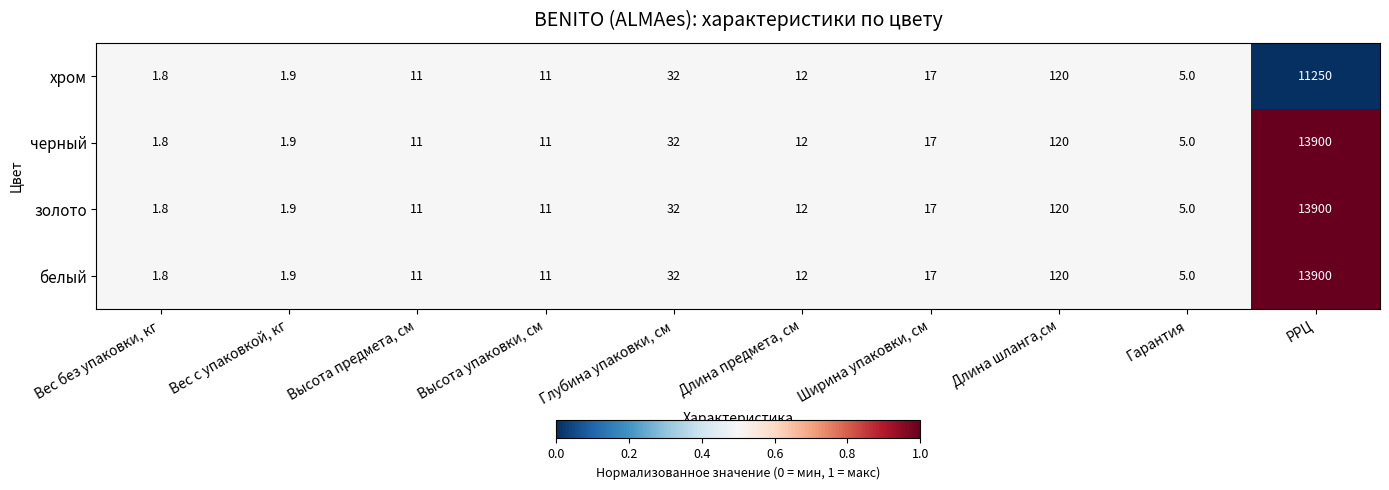

What is the total value across all series at Гарантия?

20.0